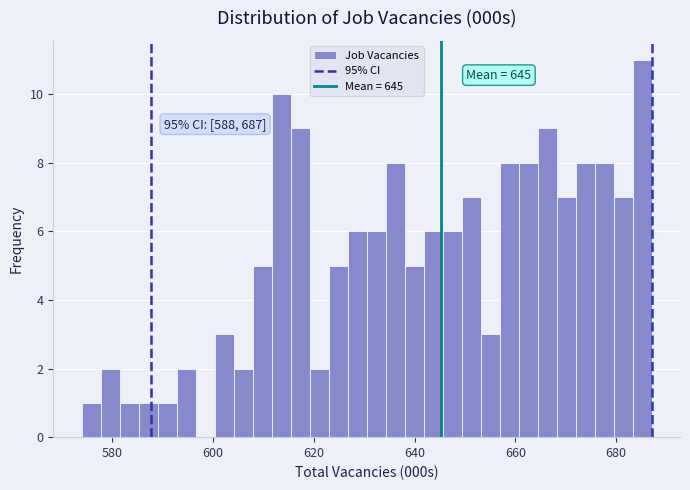

Read against the x-axis, roughly where is the centre of the tallest bar?

686